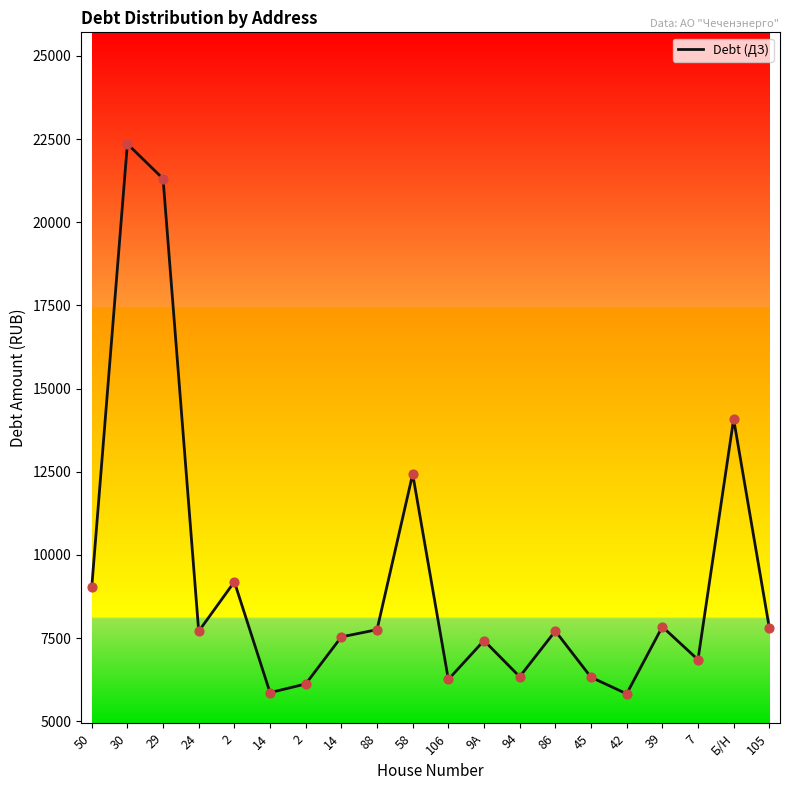

Which has a higher value, 39 or Б/Н?

Б/Н